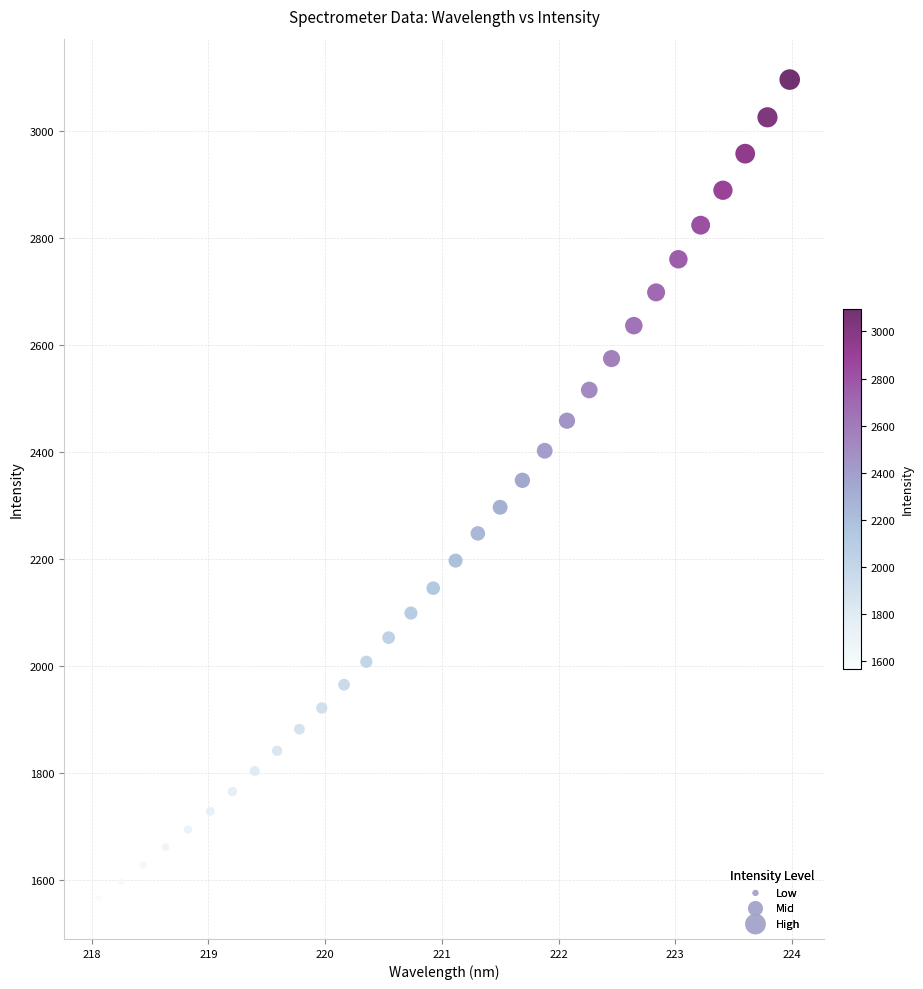

What is the range of X values (max minus min)?

5.9